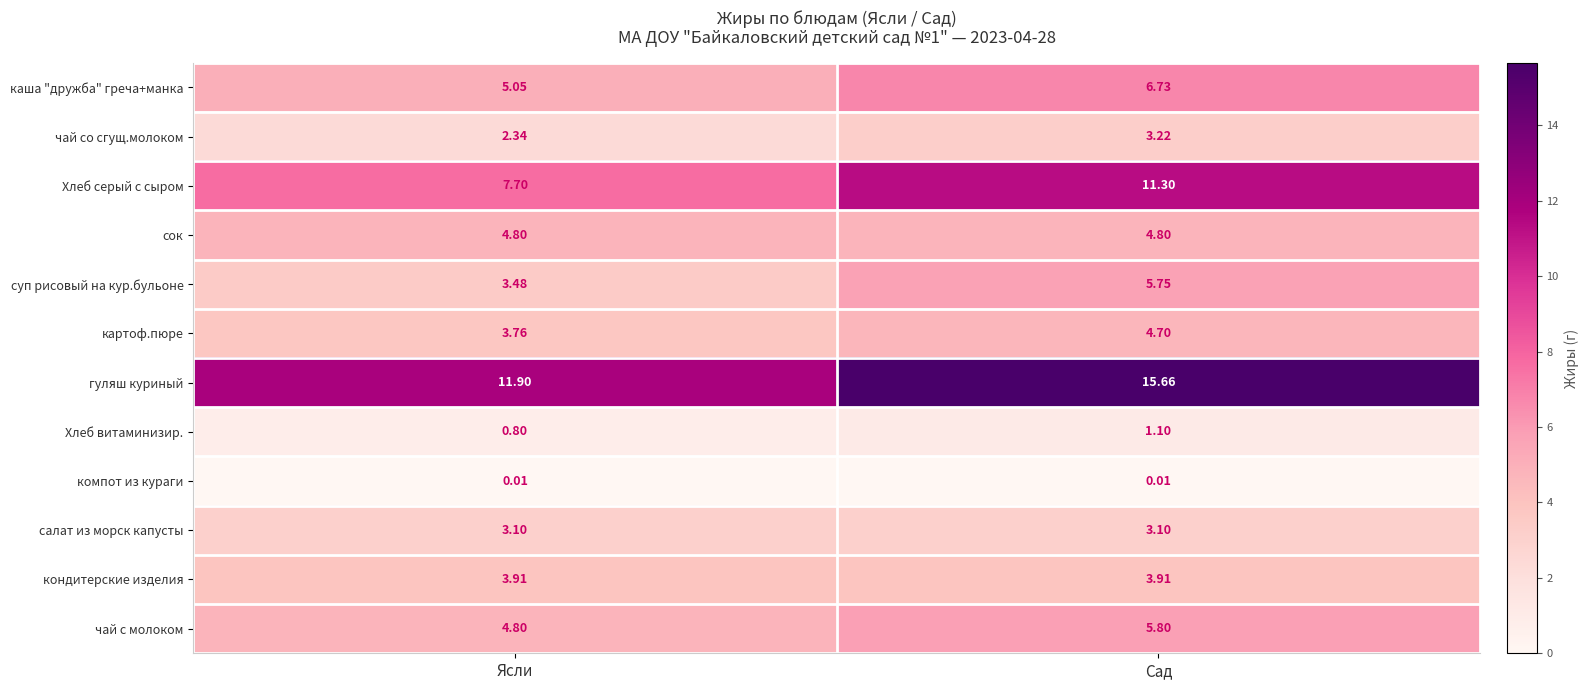

Which label corresponds to the largest value in the chart?

Сад